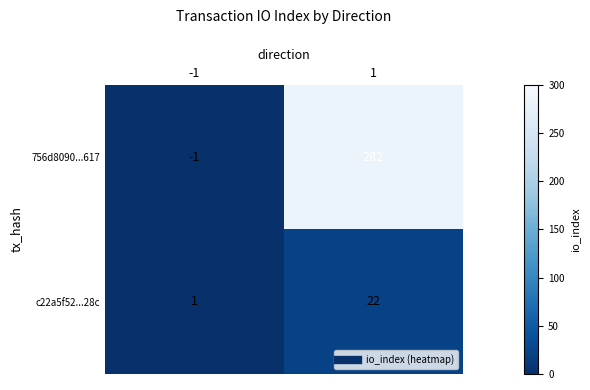

What is the total value across all series at 1?

304